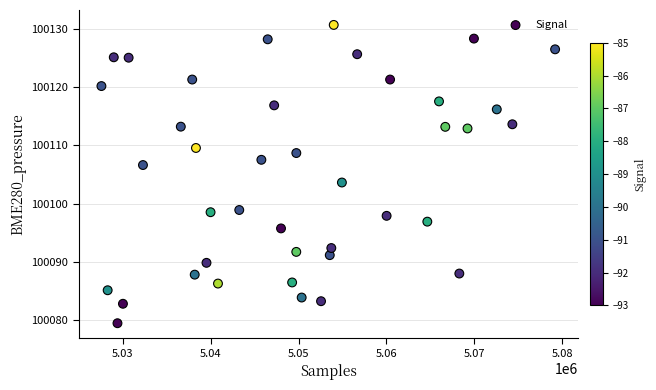

What is the range of Y values (max minus min)?

51.2